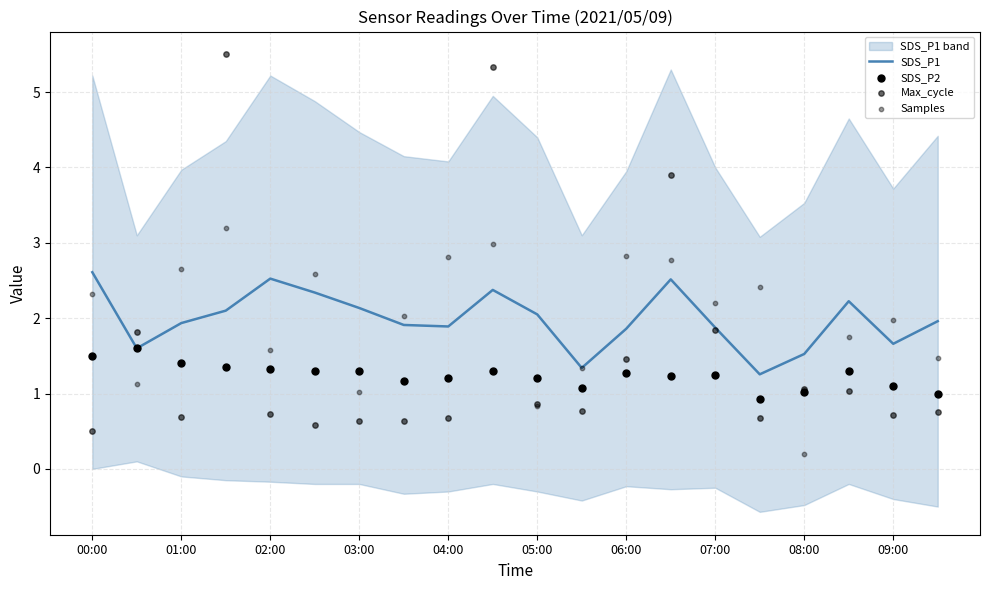

Which series reaches the maximum Y coordinate?

Max_cycle